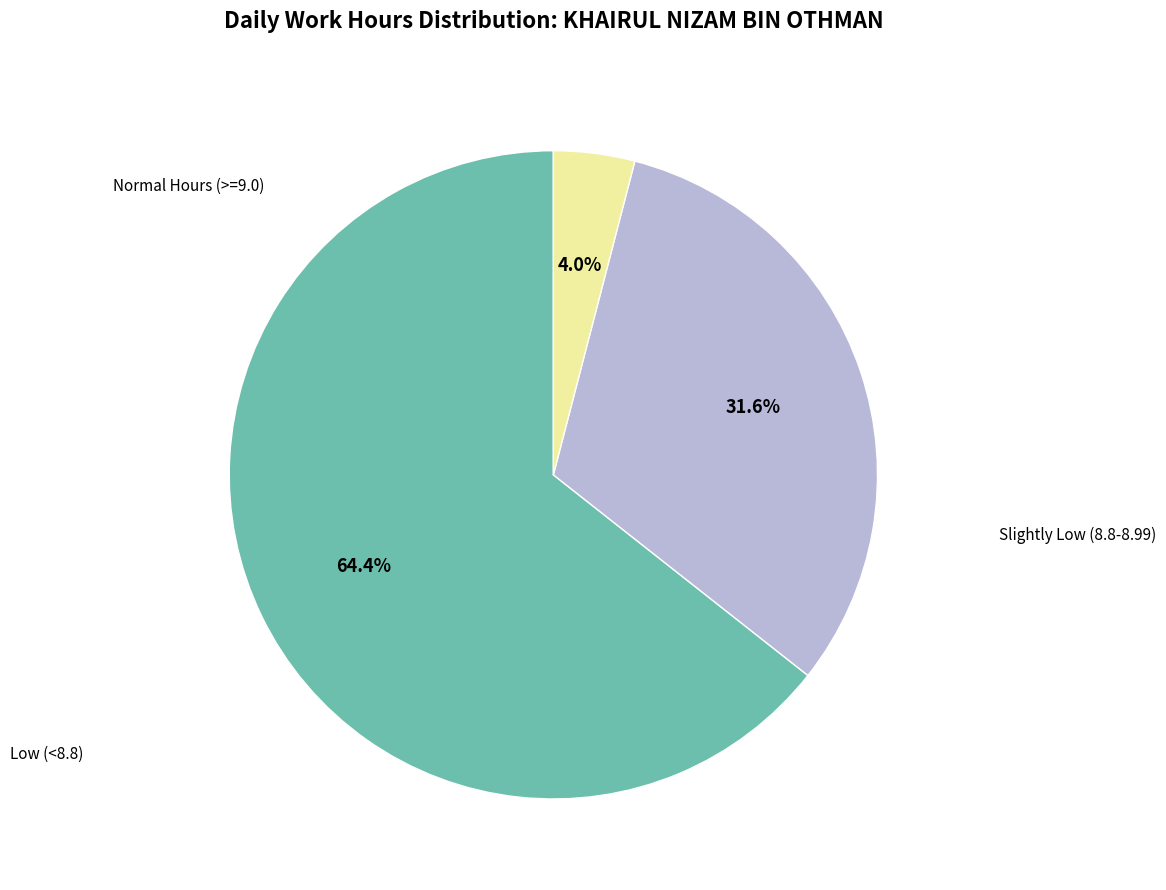

Does Slightly Low (8.8-8.99) account for over 50% of the chart?

No